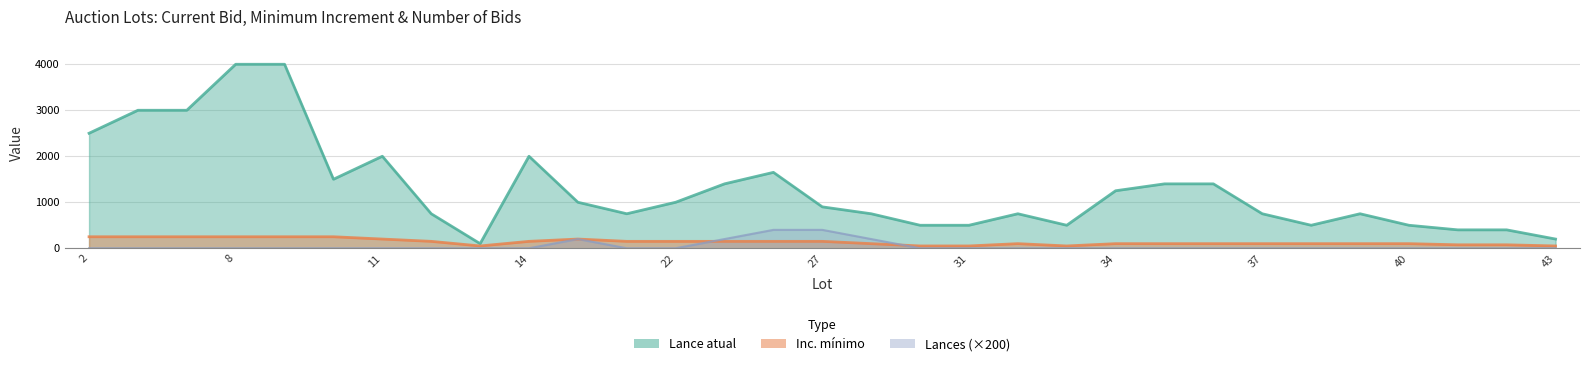

True or false: Lance atual and Inc. minimo intersect in this chart.

False